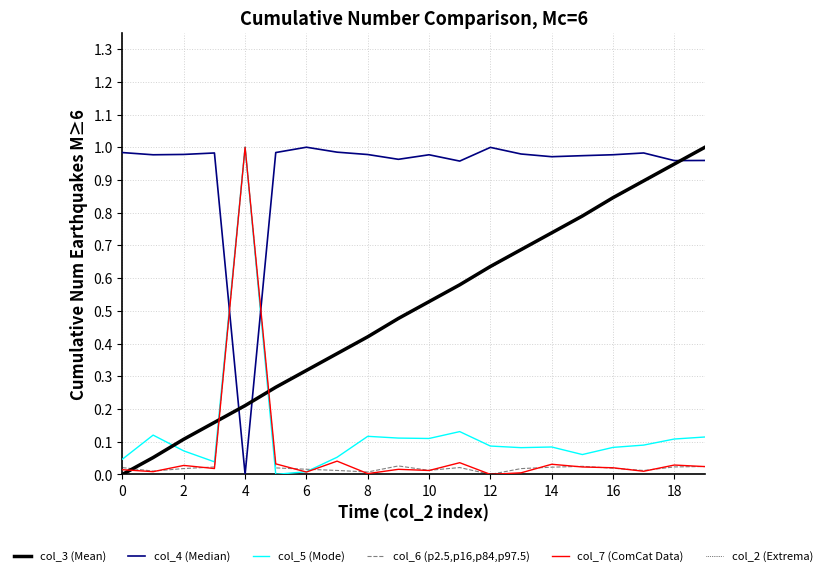

At how many categories does at least one series exceed 0?

20